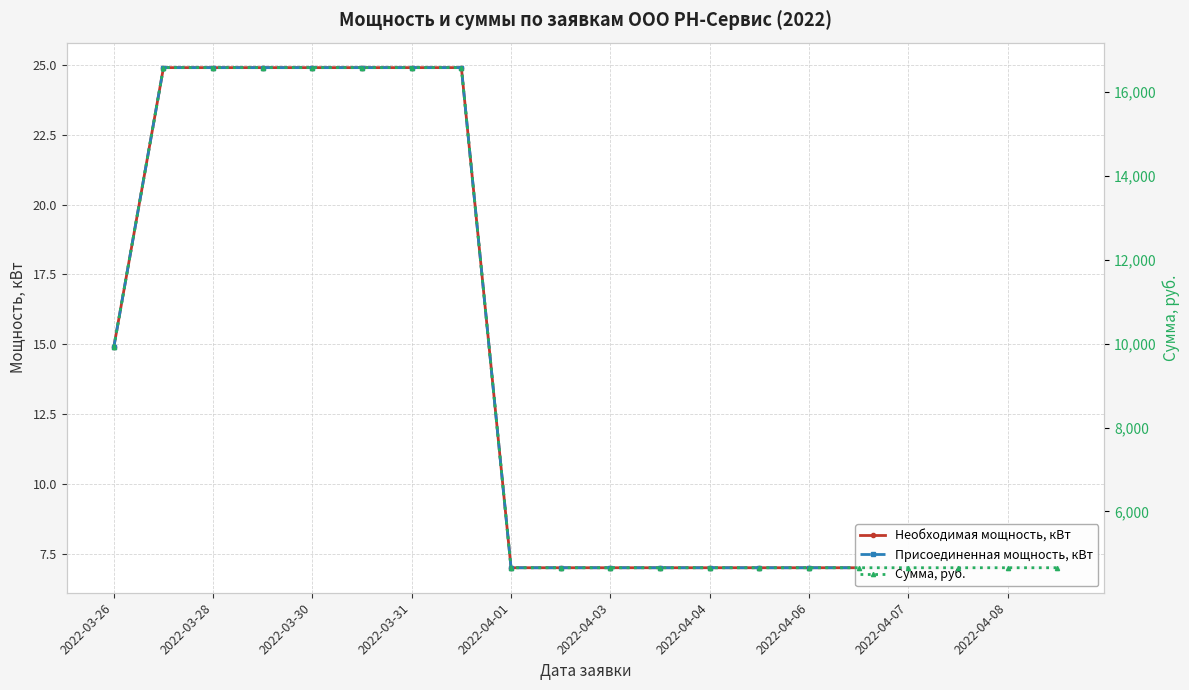

At which label is Сумма, руб. closest to 10617?

2022-03-26